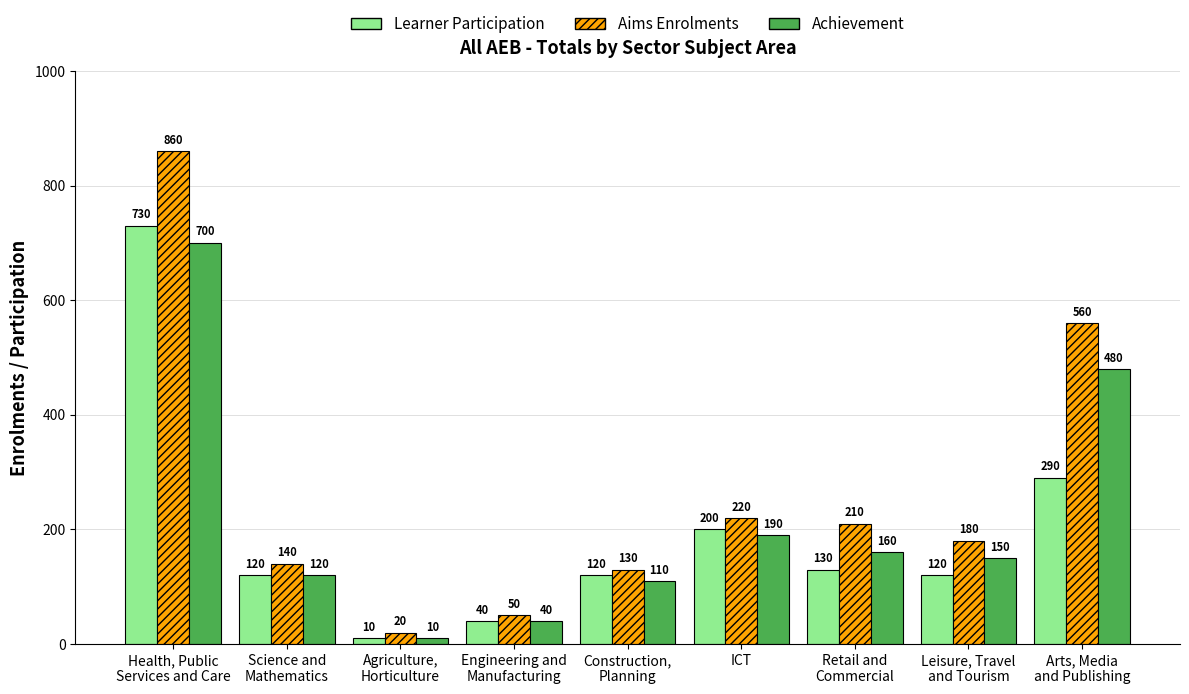

Which category has the lowest value across all series?

Agriculture,
Horticulture